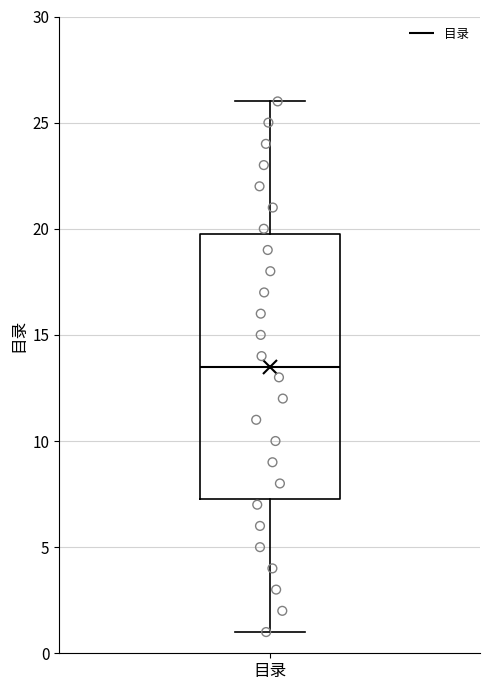

Where does the median line of the box for 目录 sit on the y-axis? The values are not printed on the chart, so give them approximately, as read against the axis.

13.5